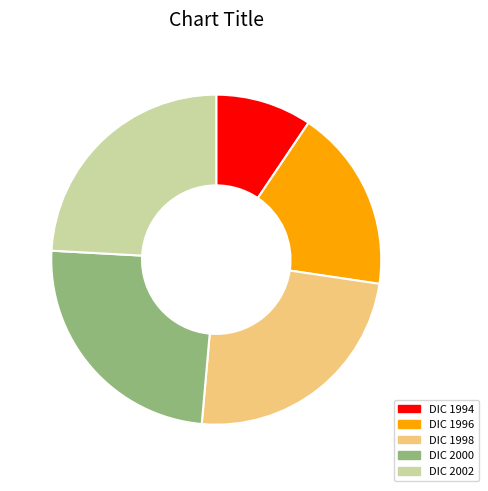

Is it true that DIC 2002 is 35% of the pie?

False